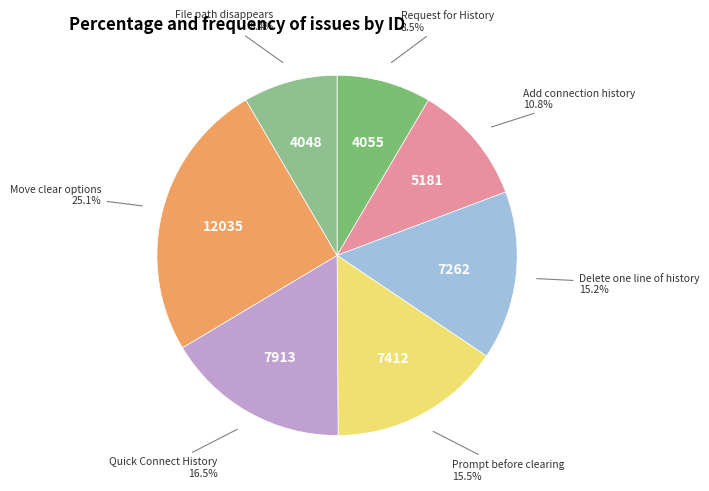

How much of the chart is everything except File path disappears?

91.6%